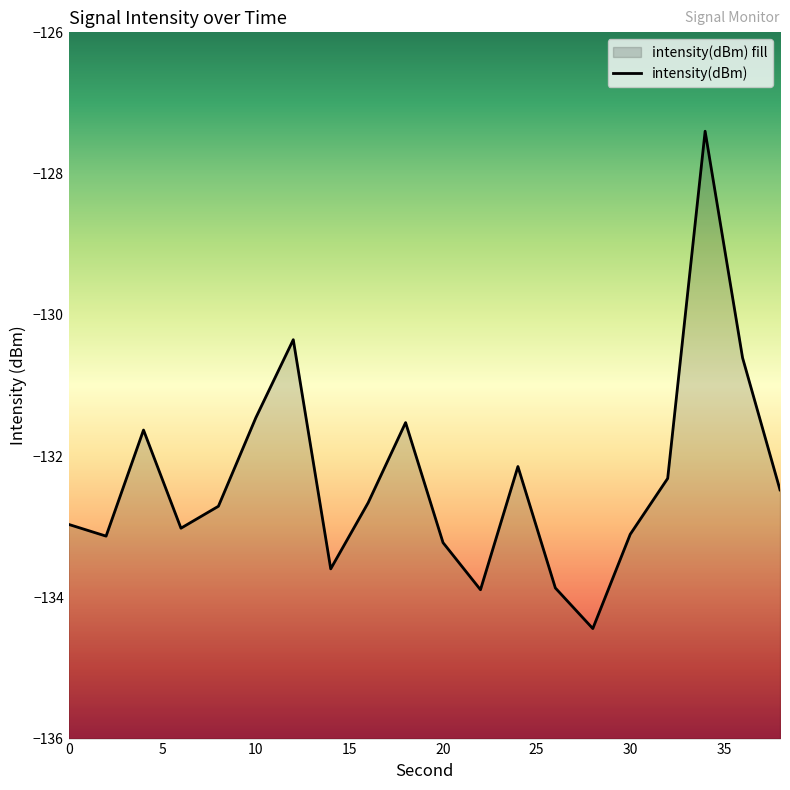

What is the maximum value shown in the chart?

-127.4